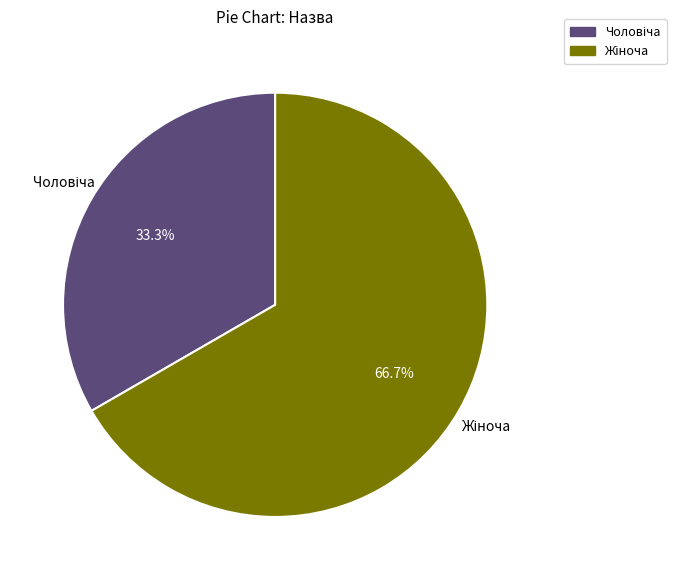

Does any single category account for the majority?

Yes